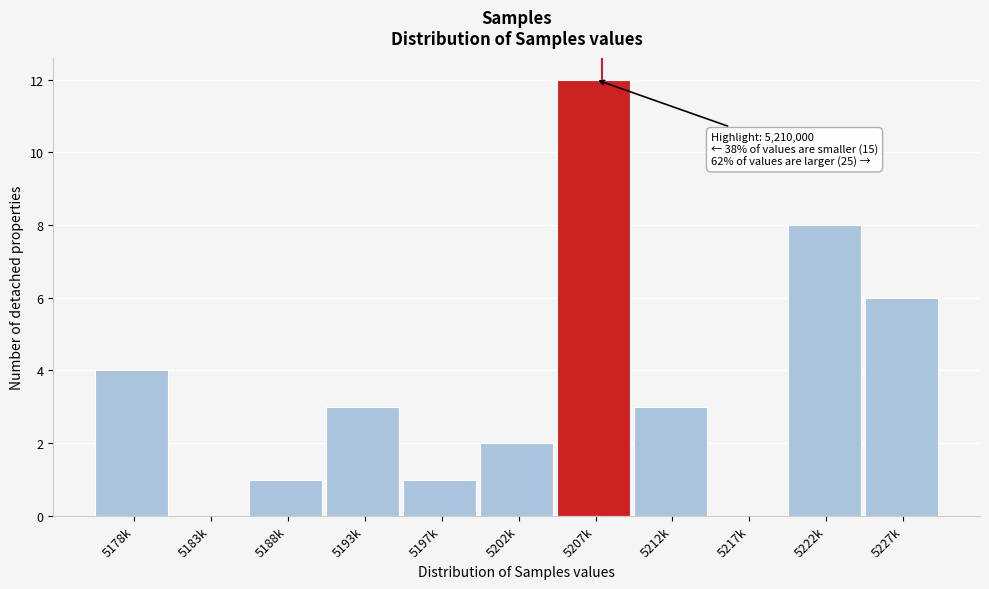

Reading left to right, list all the values displayed in this chart.

5178k=4	5183k=0	5188k=1	5193k=3	5197k=1	5202k=2	5207k=12	5212k=3	5217k=0	5222k=8	5227k=6